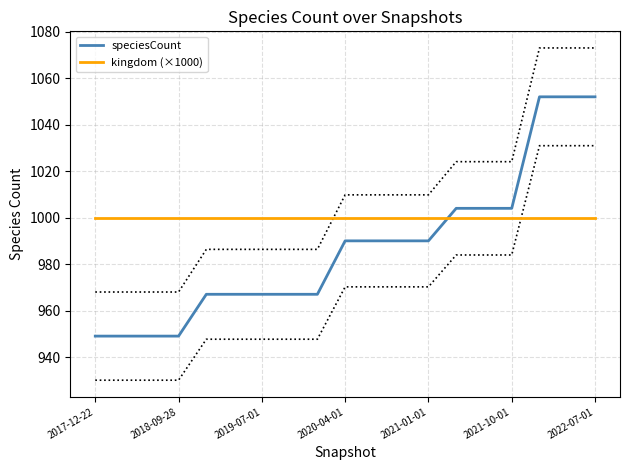

Which category has the highest value in the kingdom (×1000) series?

2017-12-22